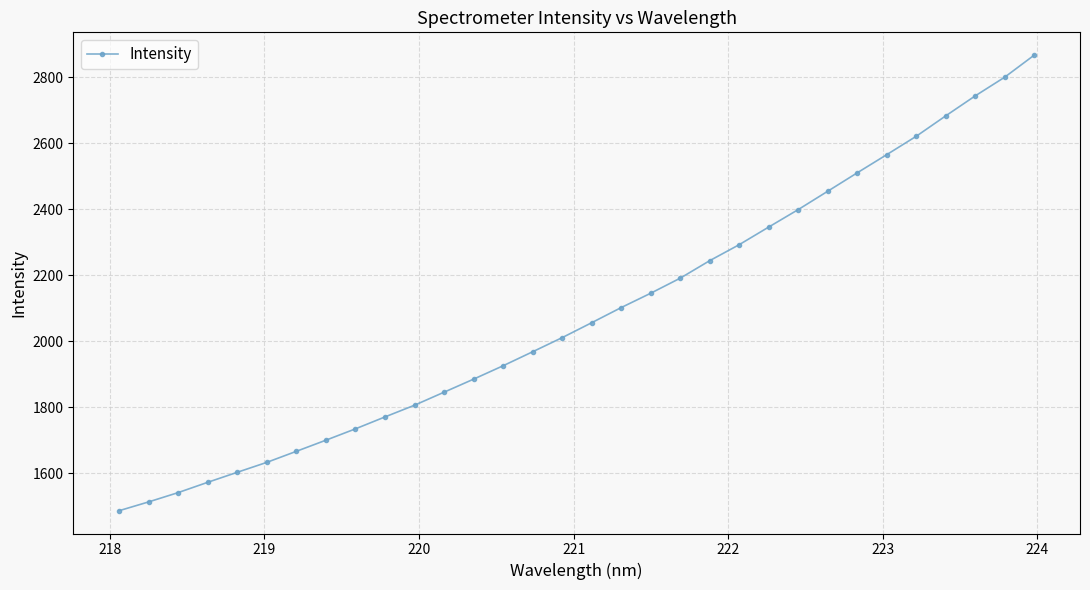

What is the value of the 18th point from the left?

2102.7